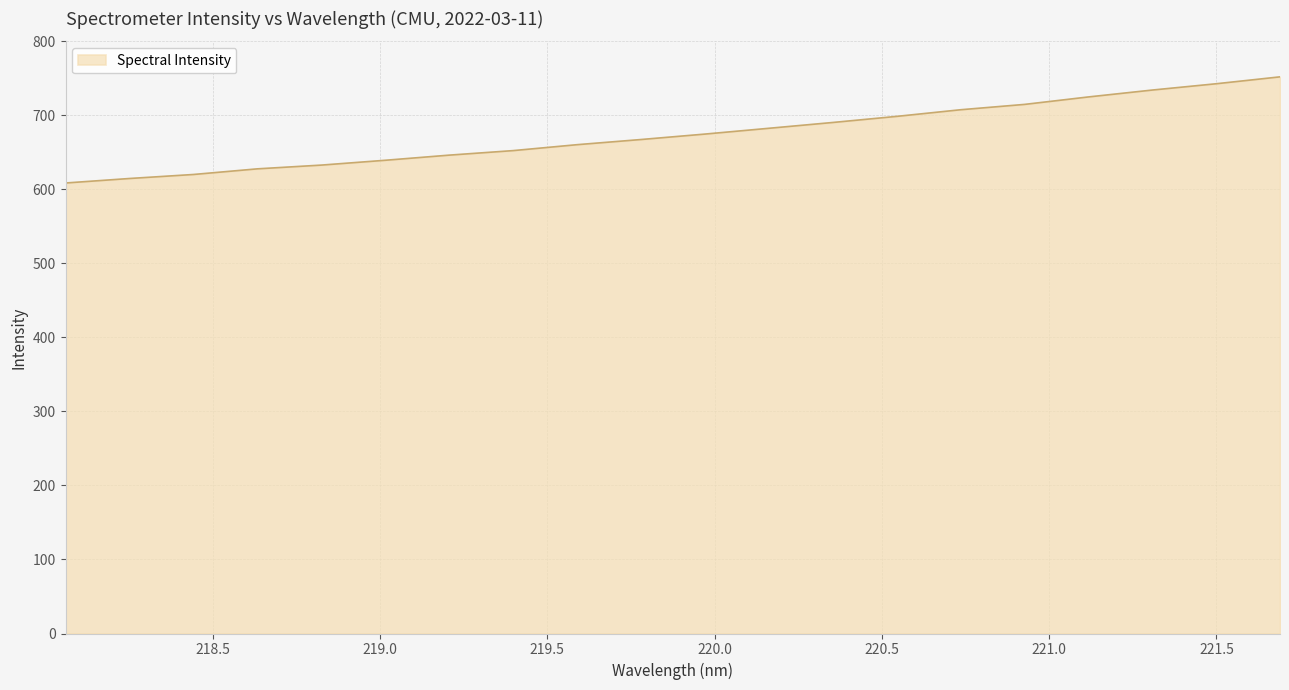

What is the minimum value shown in the chart?

608.6